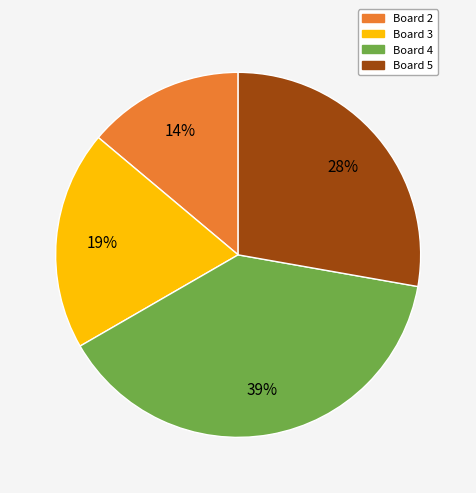

Does any single category account for the majority?

No